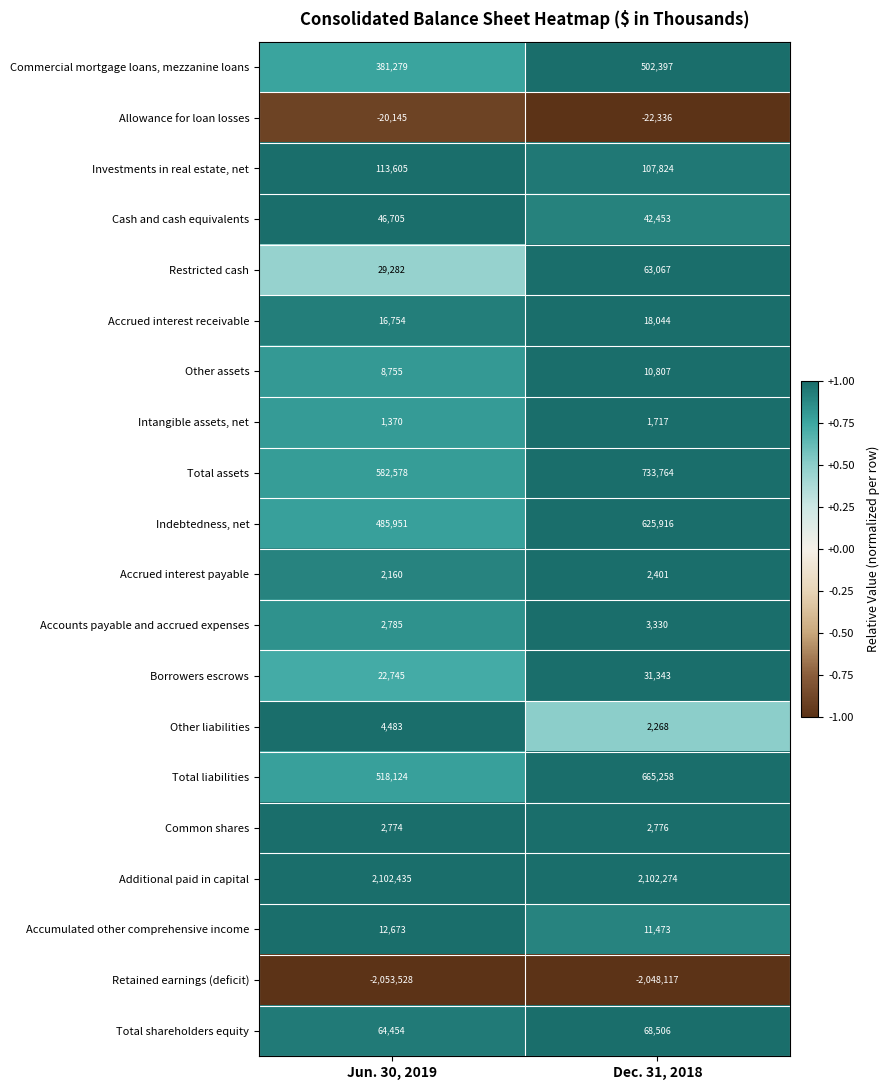

Is the value of Restricted cash at Dec. 31, 2018 greater than the value of Total assets at Jun. 30, 2019?

No